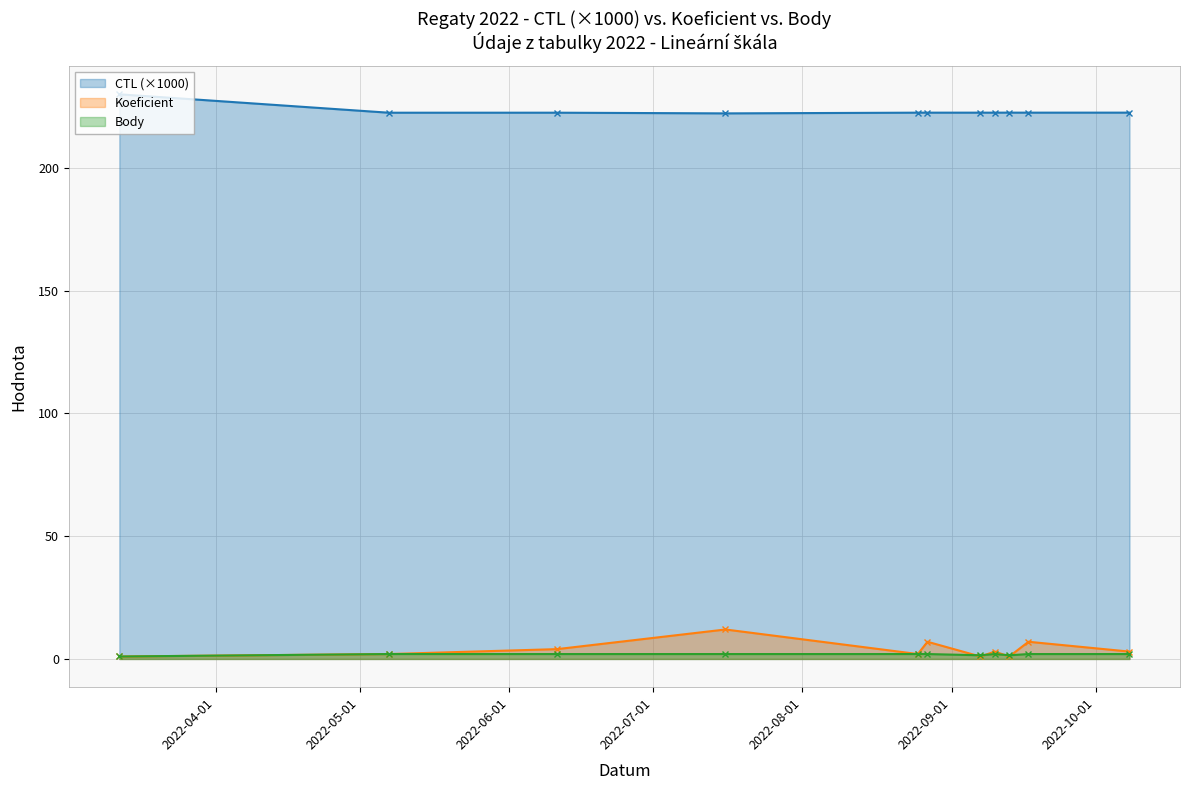

List the series in order of their peak value, lowest first.

Body, Koeficient, CTL (×1000)